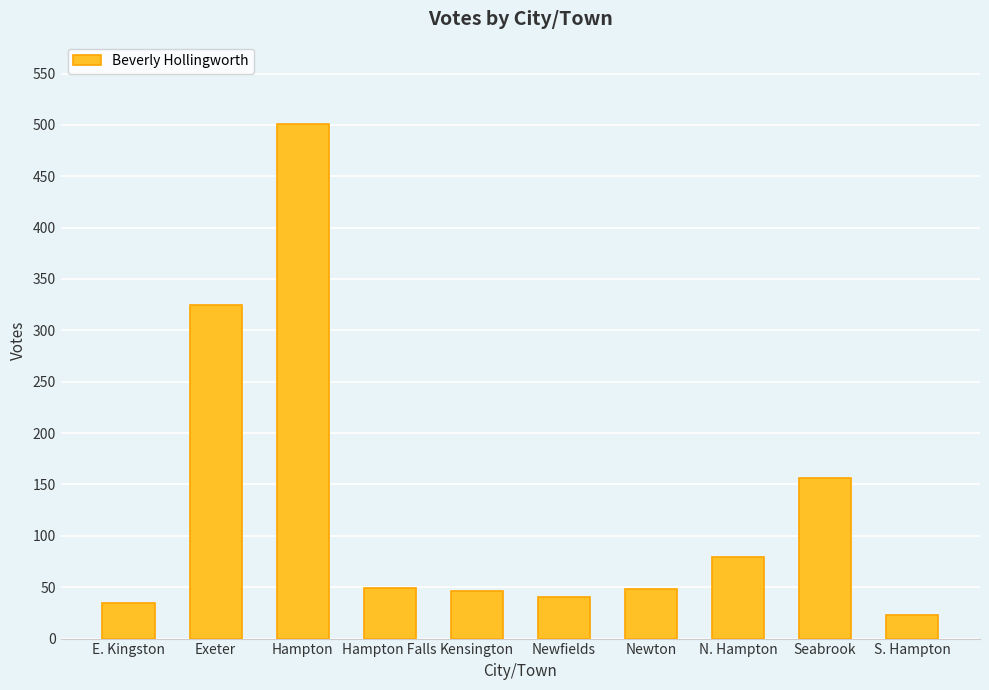

Where is the data nearest to the value 262?

Exeter